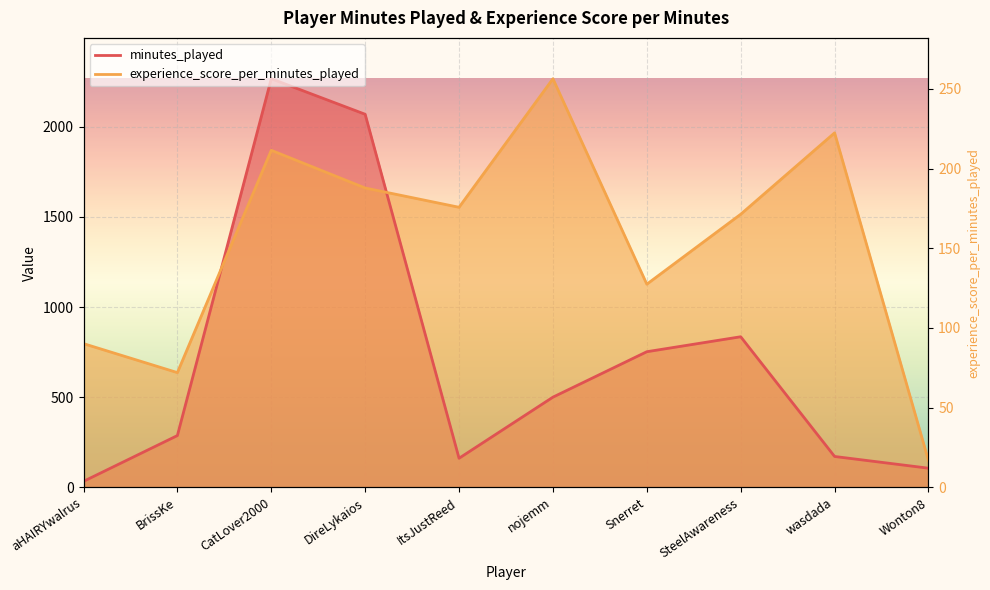

What are all the series names shown in the legend?

minutes_played, experience_score_per_minutes_played